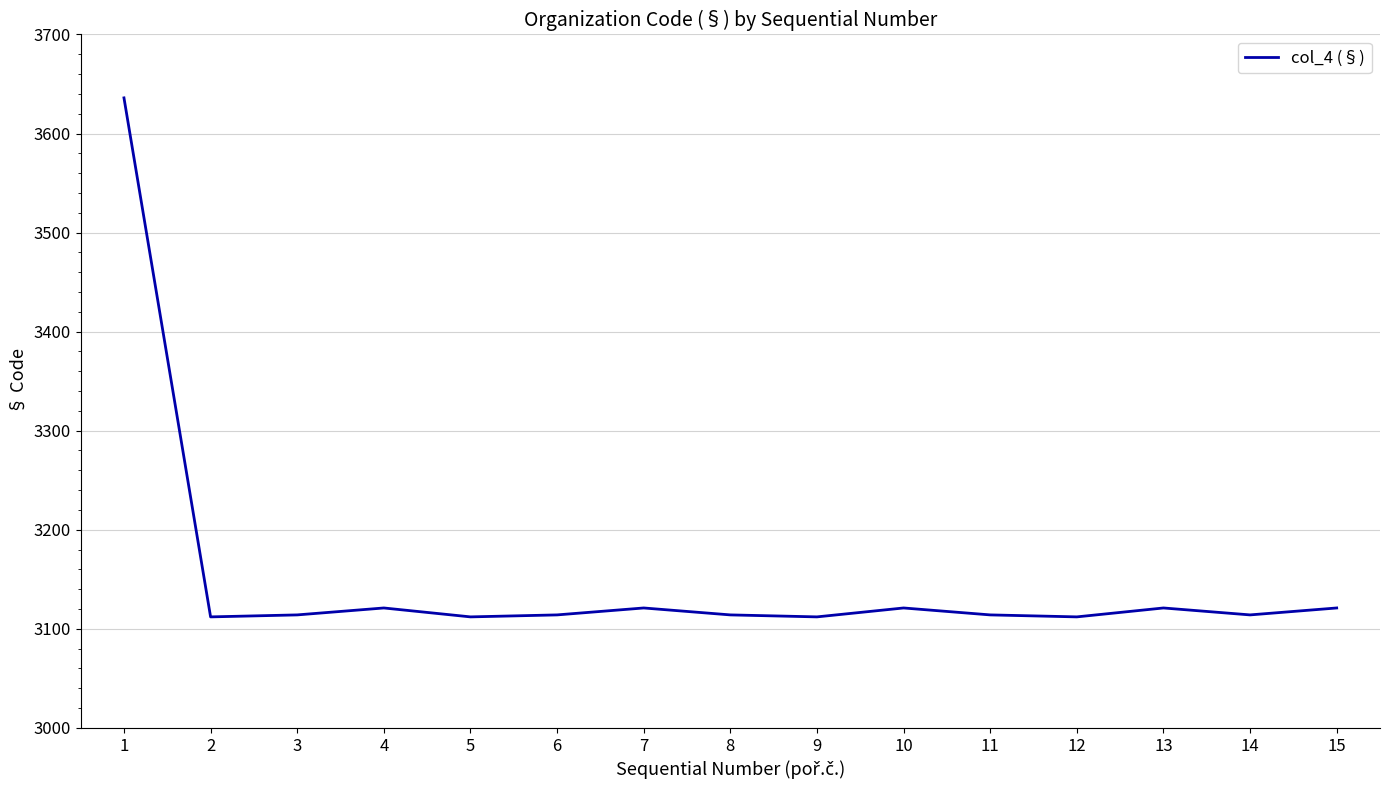

Approximately how many times larger is the value at 9 compared to 11?

1.0